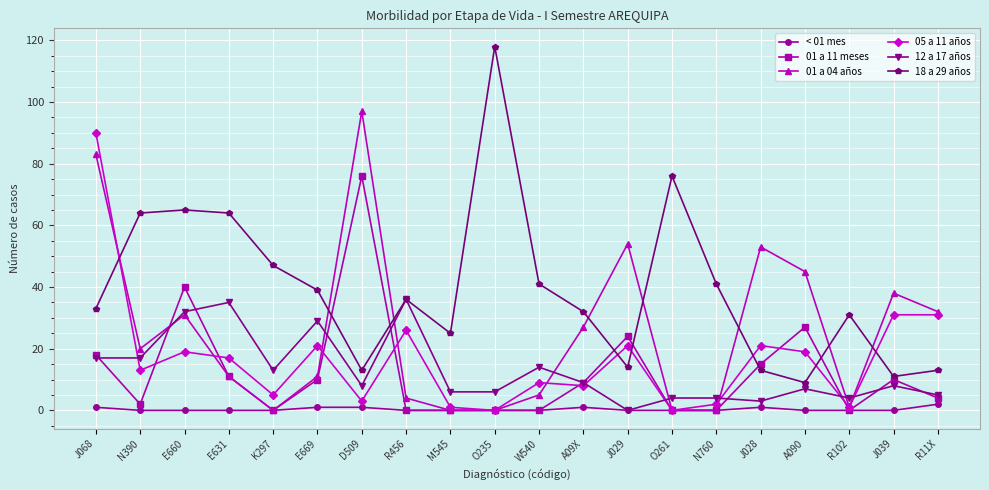

Rank the series by their maximum value, from highest to lowest.

18 a 29 años, 01 a 04 años, 05 a 11 años, 01 a 11 meses, 12 a 17 años, < 01 mes